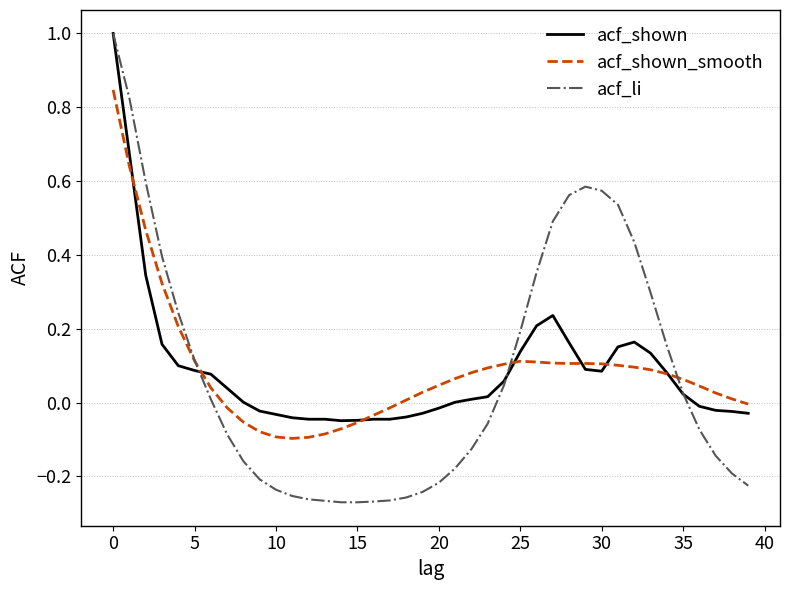

At how many categories does at least one series exceed 0?

30